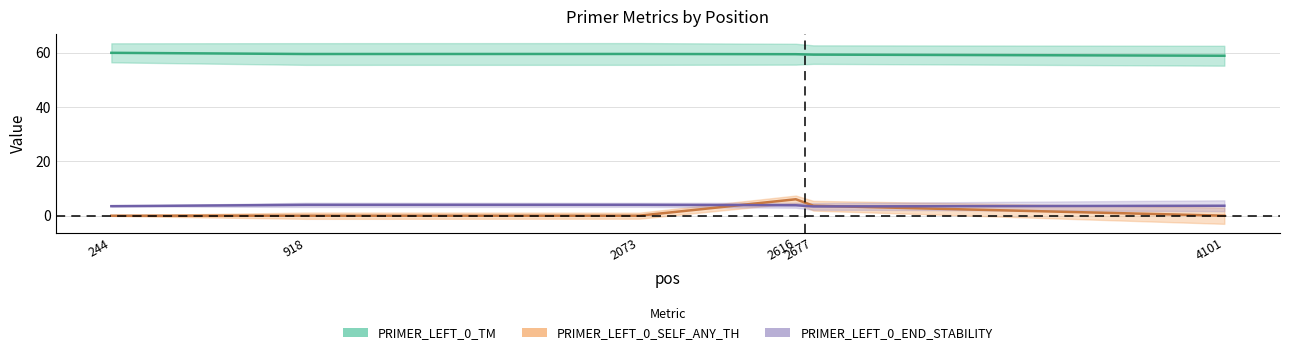

At 918, list the series in order from largest to smallest.

PRIMER_LEFT_0_TM, PRIMER_LEFT_0_END_STABILITY, PRIMER_LEFT_0_SELF_ANY_TH